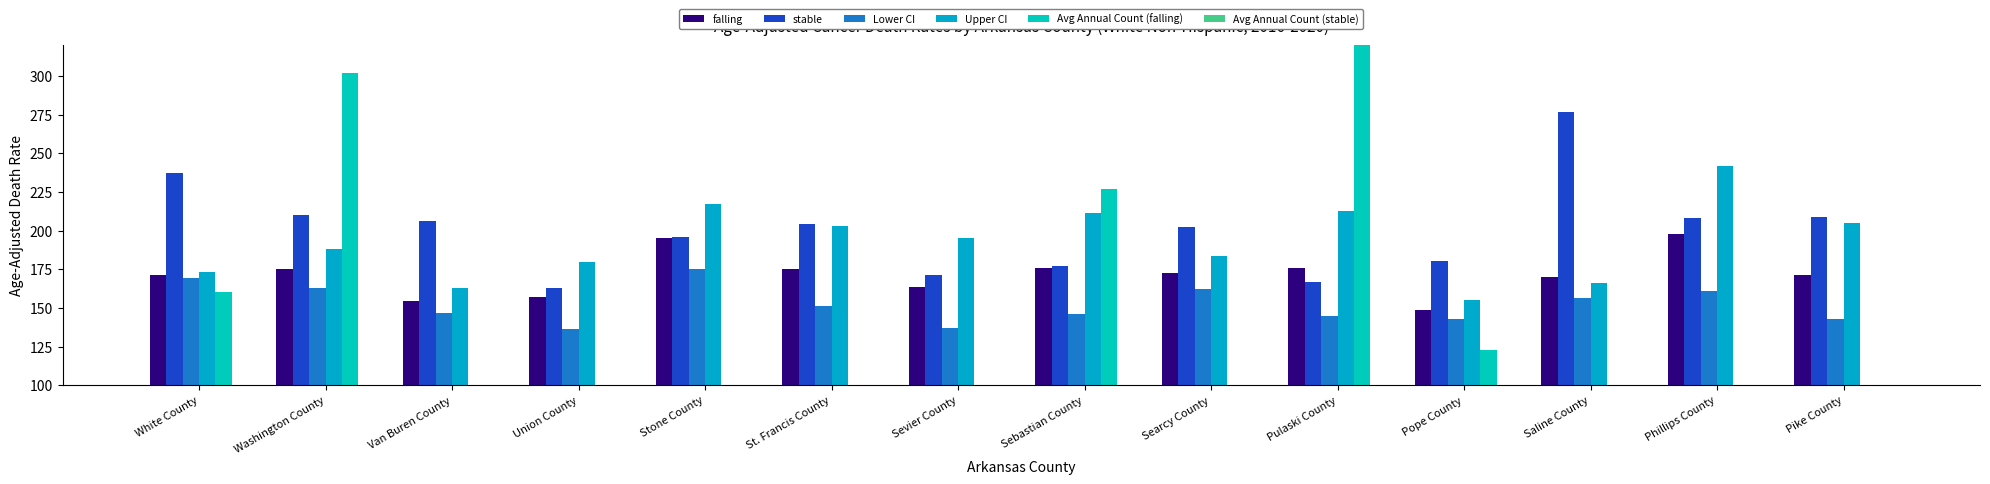

At which category is the sum across all series the highest?

Pulaski County